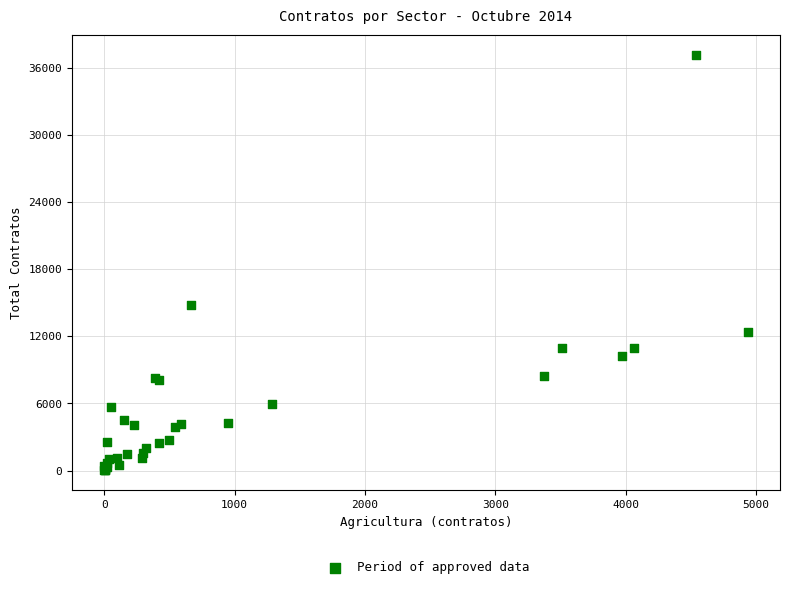

What Y value in the scatter plot is closest to 18575?

14796